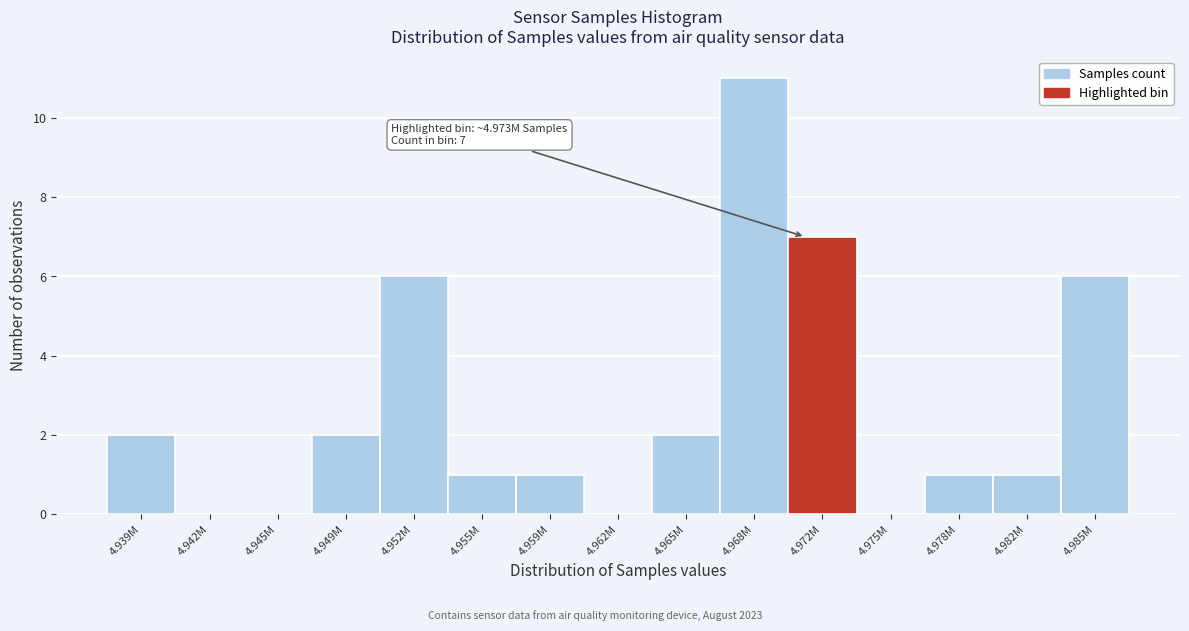

Reading right to left, extract all data points from this chart.

4.985M=6	4.982M=1	4.978M=1	4.975M=0	4.972M=7	4.968M=11	4.965M=2	4.962M=0	4.959M=1	4.955M=1	4.952M=6	4.949M=2	4.945M=0	4.942M=0	4.939M=2